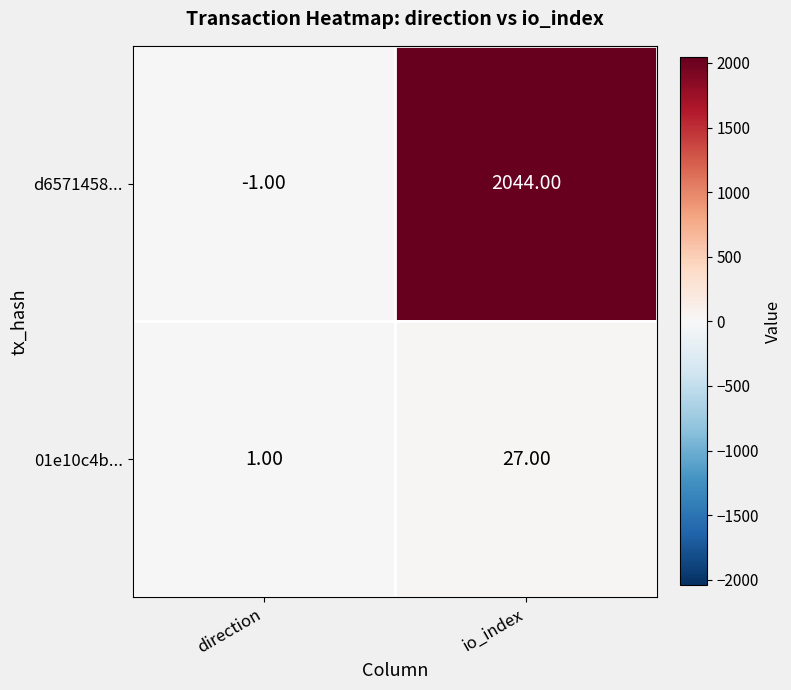

List the series in order of their overall mean, highest first.

d6571458..., 01e10c4b...